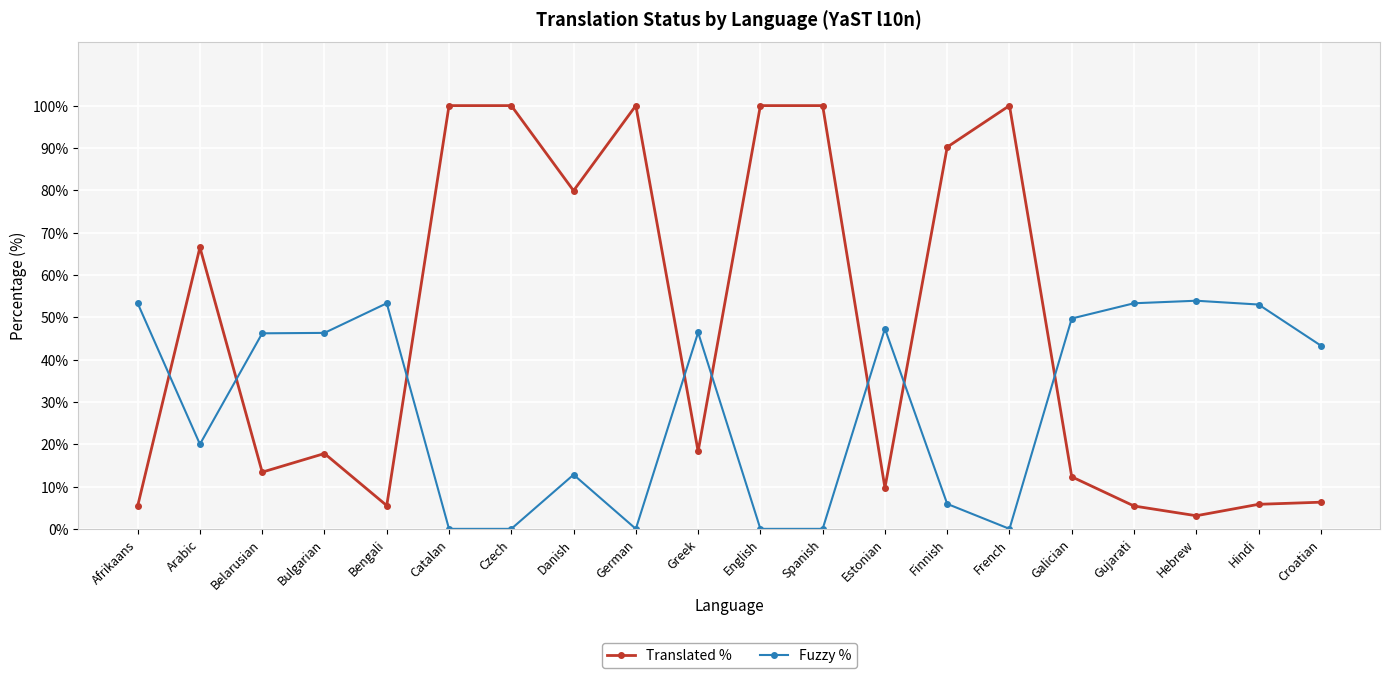

Is the value of Translated % at Spanish greater than the value of Fuzzy % at Galician?

Yes